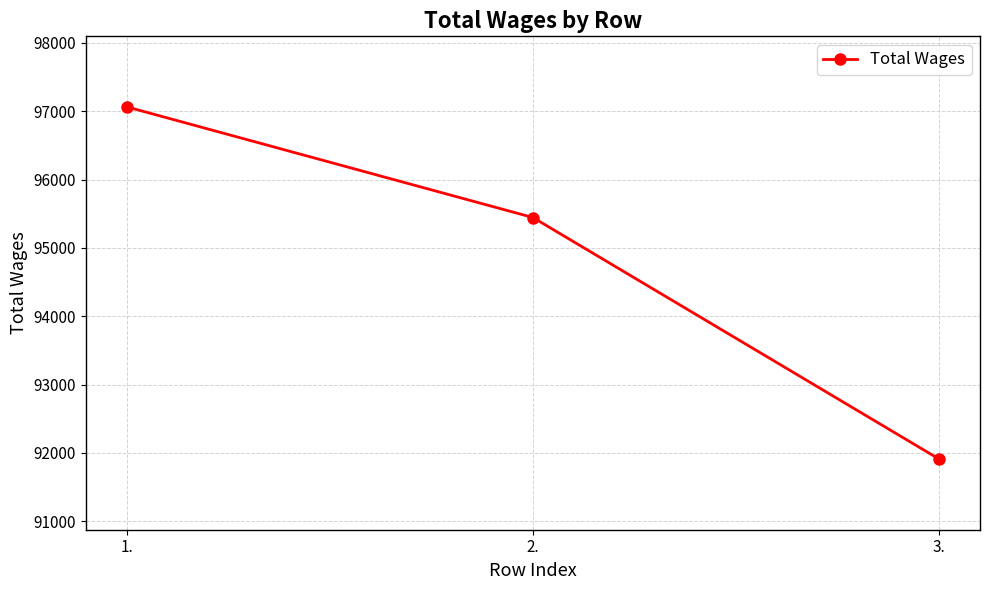

Which label corresponds to the largest value in the chart?

1.